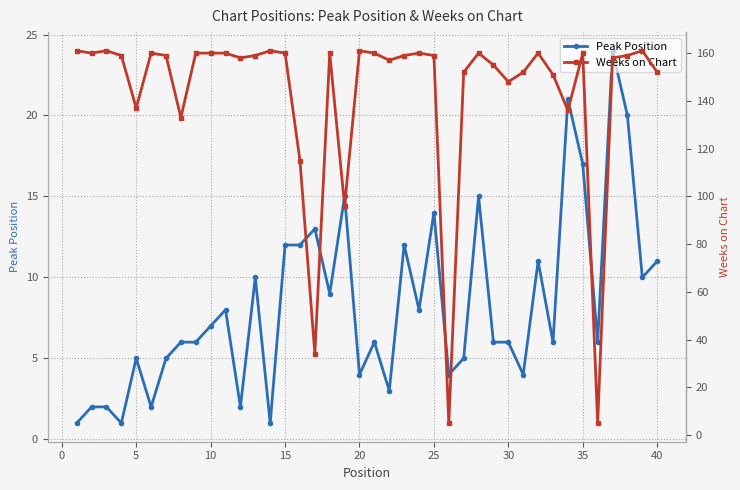

How many interior local valleys does the Peak Position series have?

13